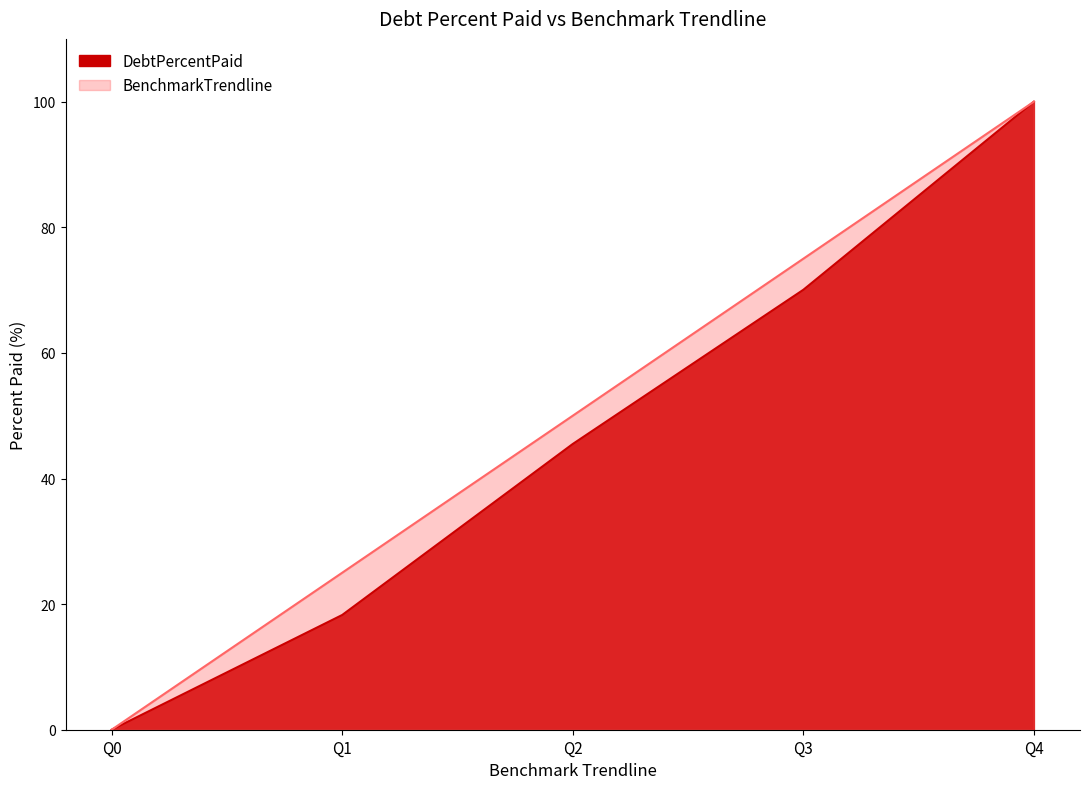

The value of DebtPercentPaid at Q4 is 100.0. True or false?

True